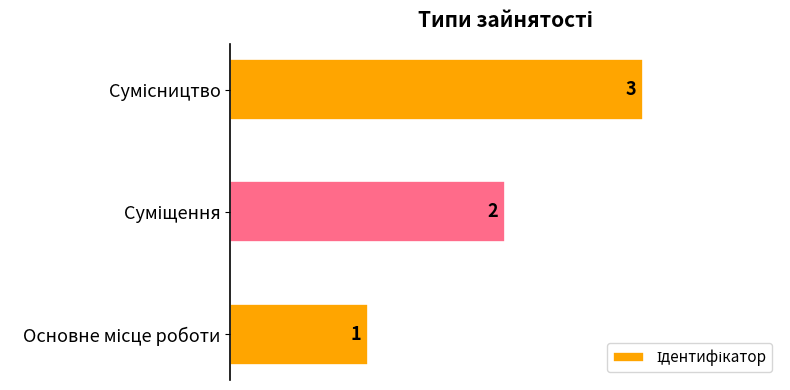

Are the bars grouped side by side (vs. stacked)?

No